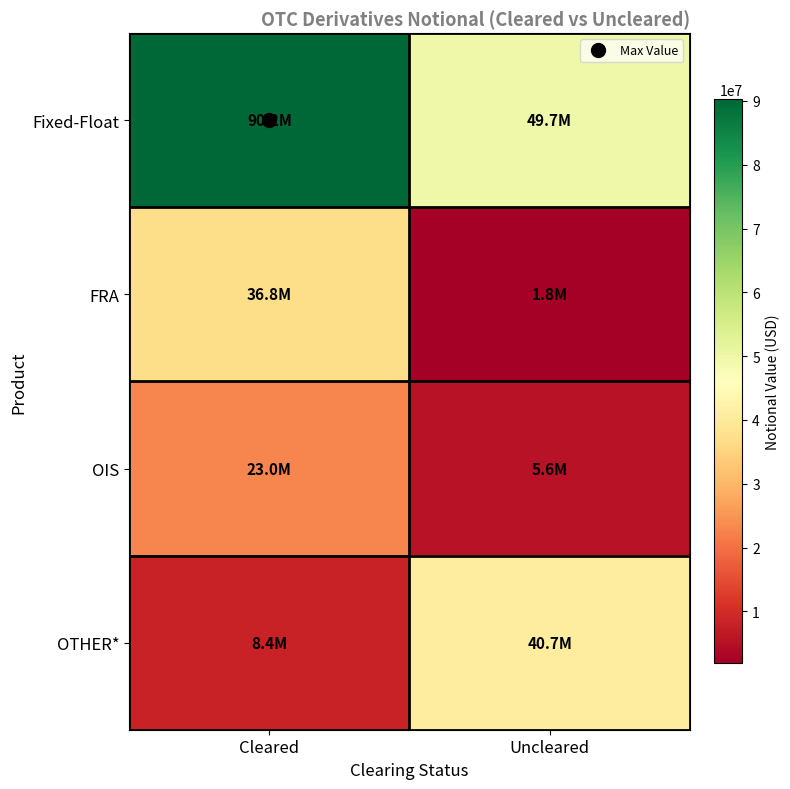

Which series has the widest spread of values?

Fixed-Float